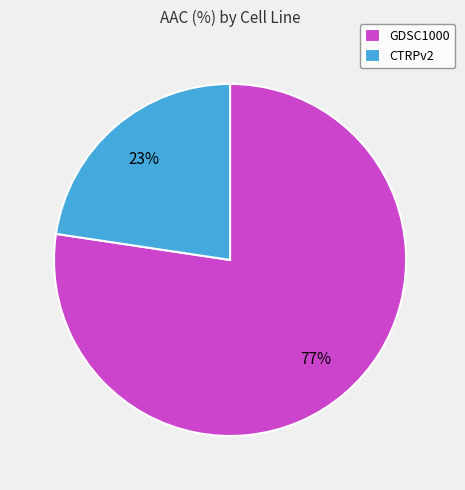

To the nearest percent, what is the combined percentage of CTRPv2 and GDSC1000?

100%